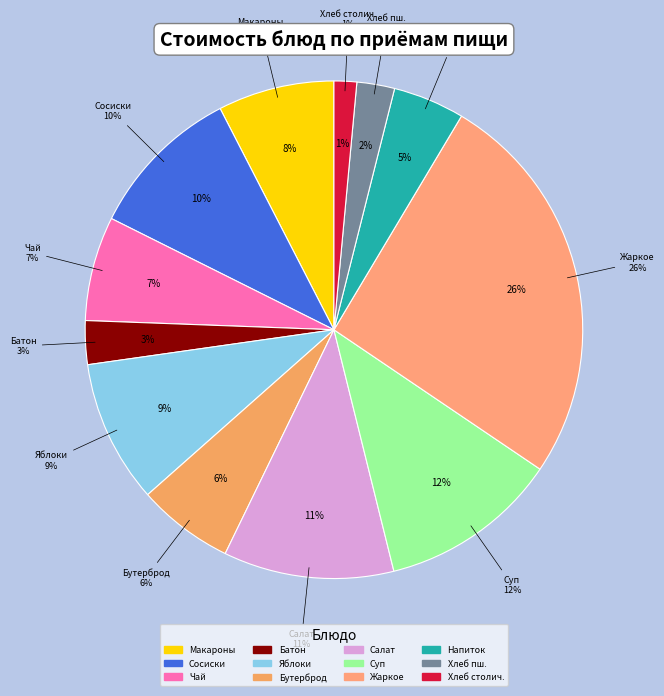

Does Хлеб пшеничный represent more than half of the total?

No